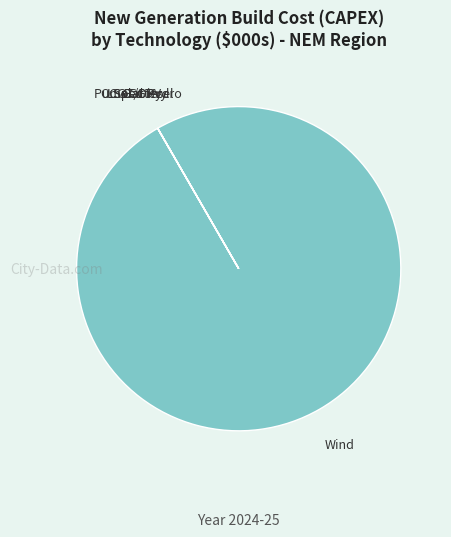

Which category accounts for the majority?

Wind